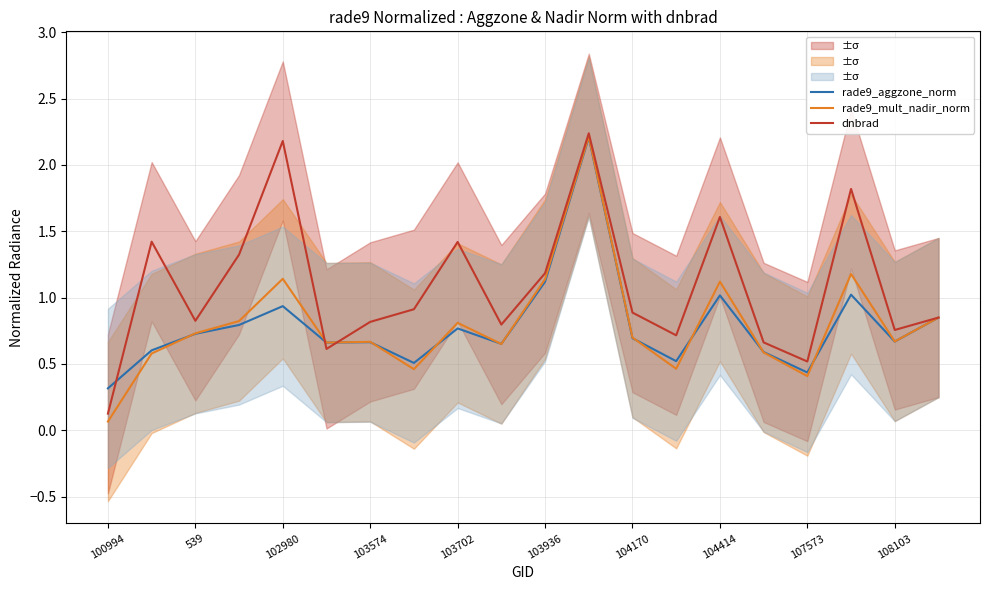

What is the lowest value of the rade9_aggzone_norm series?

0.3